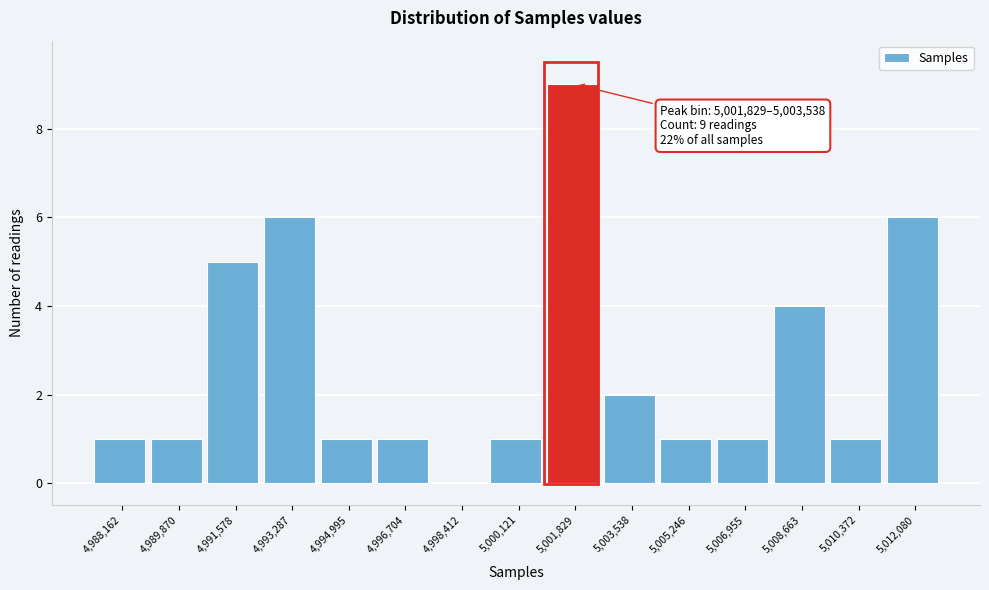

Reading left to right, transcribe all the data shown in this chart.

4,988,162=1	4,989,870=1	4,991,578=5	4,993,287=6	4,994,995=1	4,996,704=1	4,998,412=0	5,000,121=1	5,001,829=9	5,003,538=2	5,005,246=1	5,006,955=1	5,008,663=4	5,010,372=1	5,012,080=6